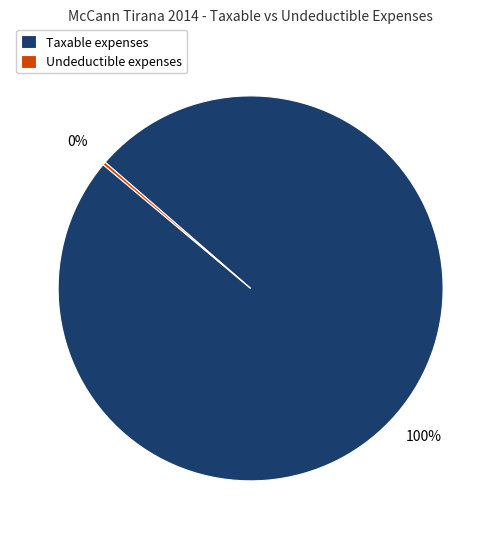

Is there a majority slice in this chart?

Yes